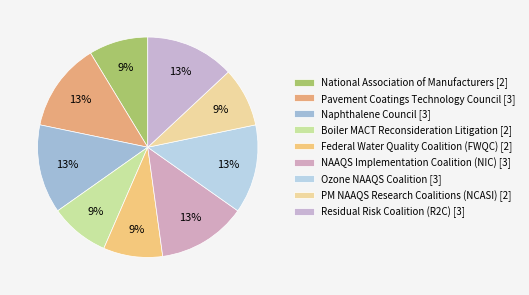

Count the number of slices in the pie.

9